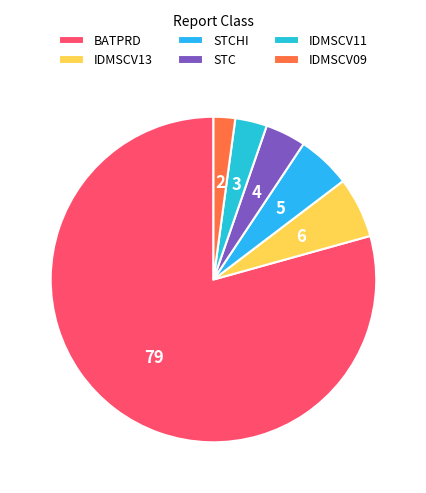

How many segments does this pie chart have?

6